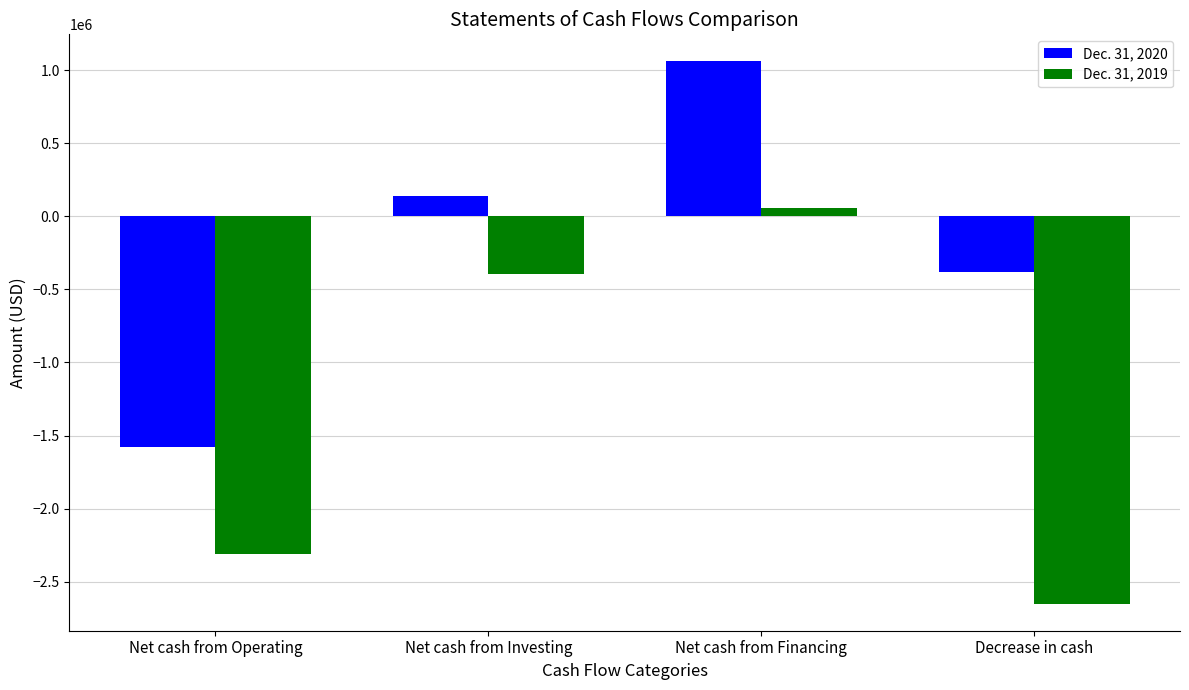

What is the value of the Dec. 31, 2019 bar at the 4th from the left?

-2650000